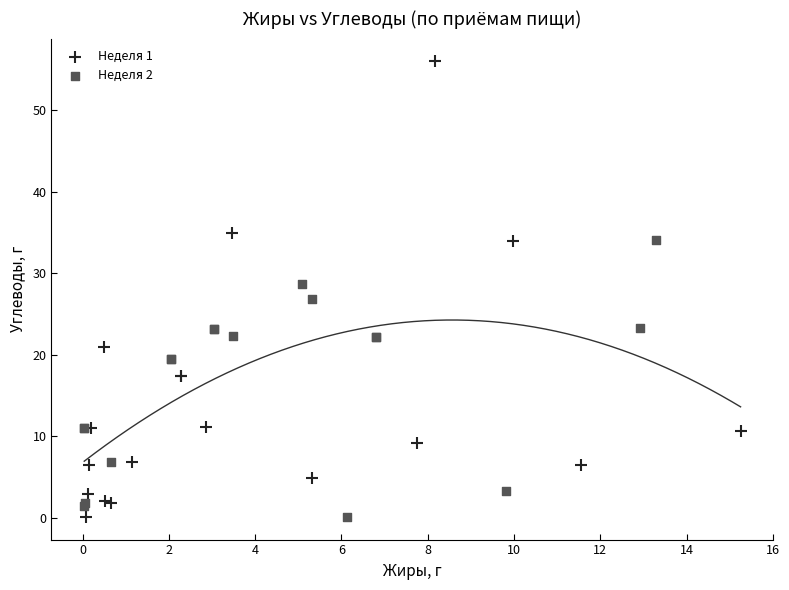

Which series contains the highest Y value?

Неделя 1